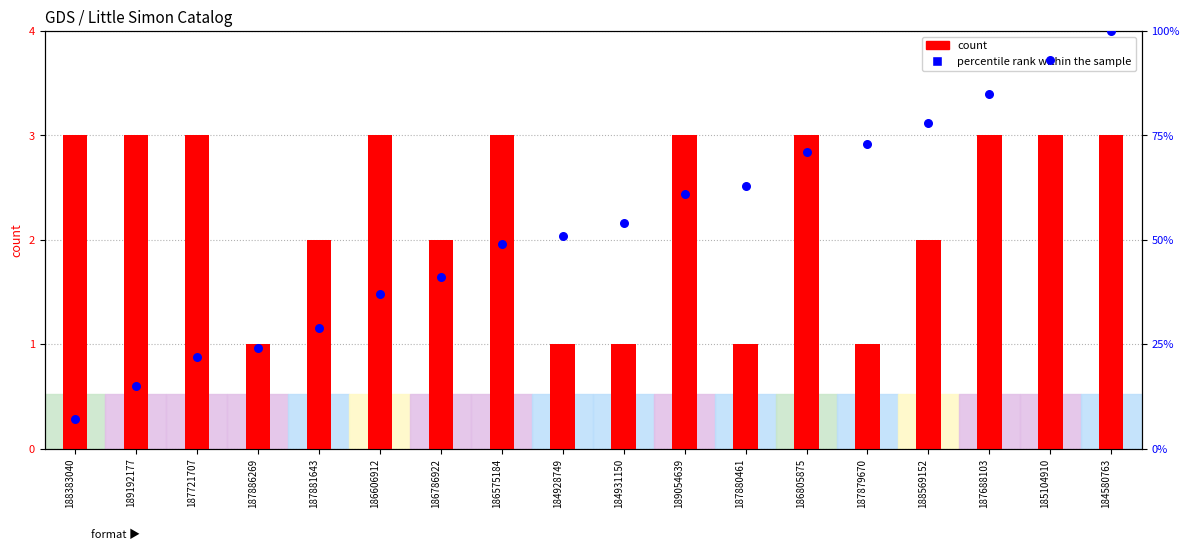

At which category is the sum across all series the highest?

184580763